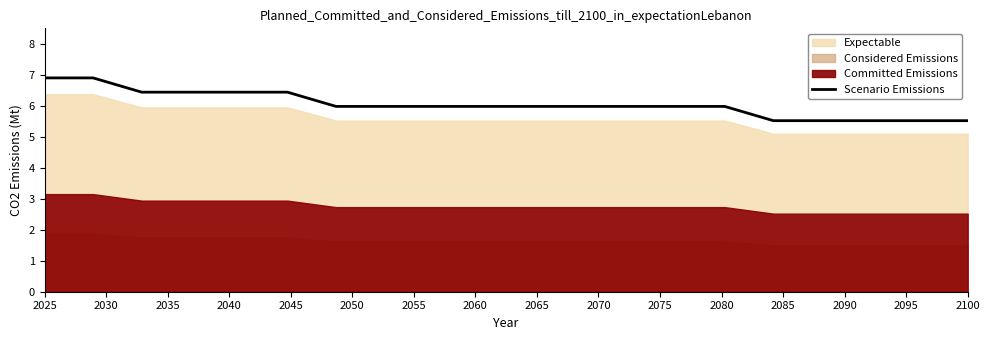

What is the maximum value for Scenario Emissions?

6.9